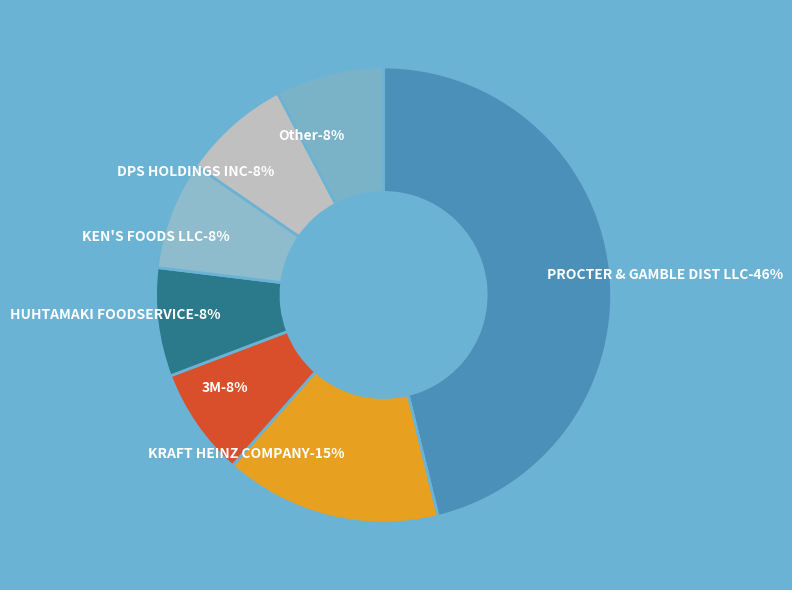

Is it true that PROCTER & GAMBLE DIST LLC is 46% of the pie?

True